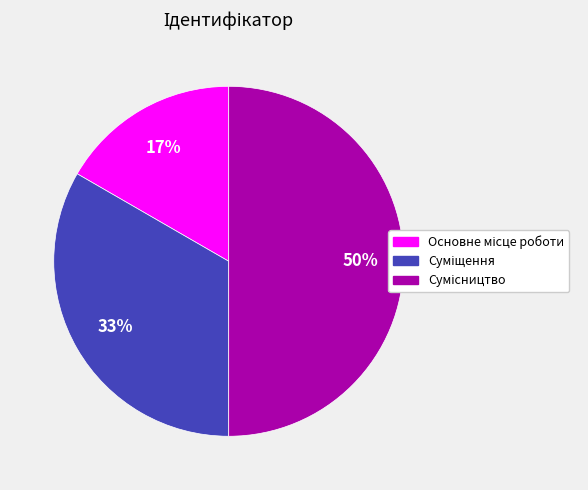

To the nearest percent, what is the average slice percentage?

33%